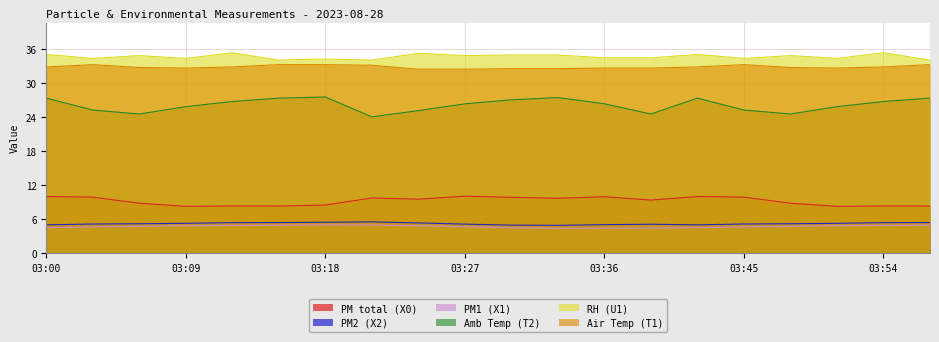

What is the minimum value for Amb Temp (T2)?

24.0